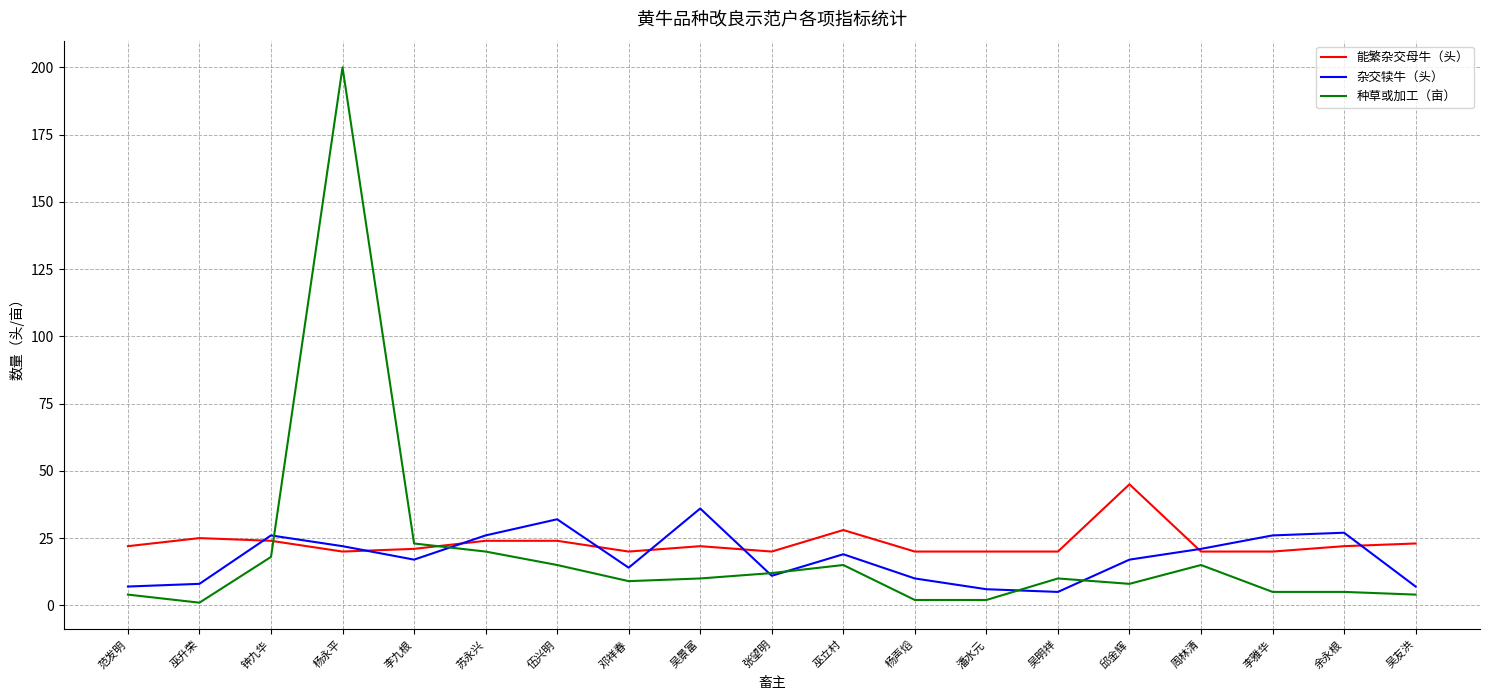

What position from the right is 张望明?

10